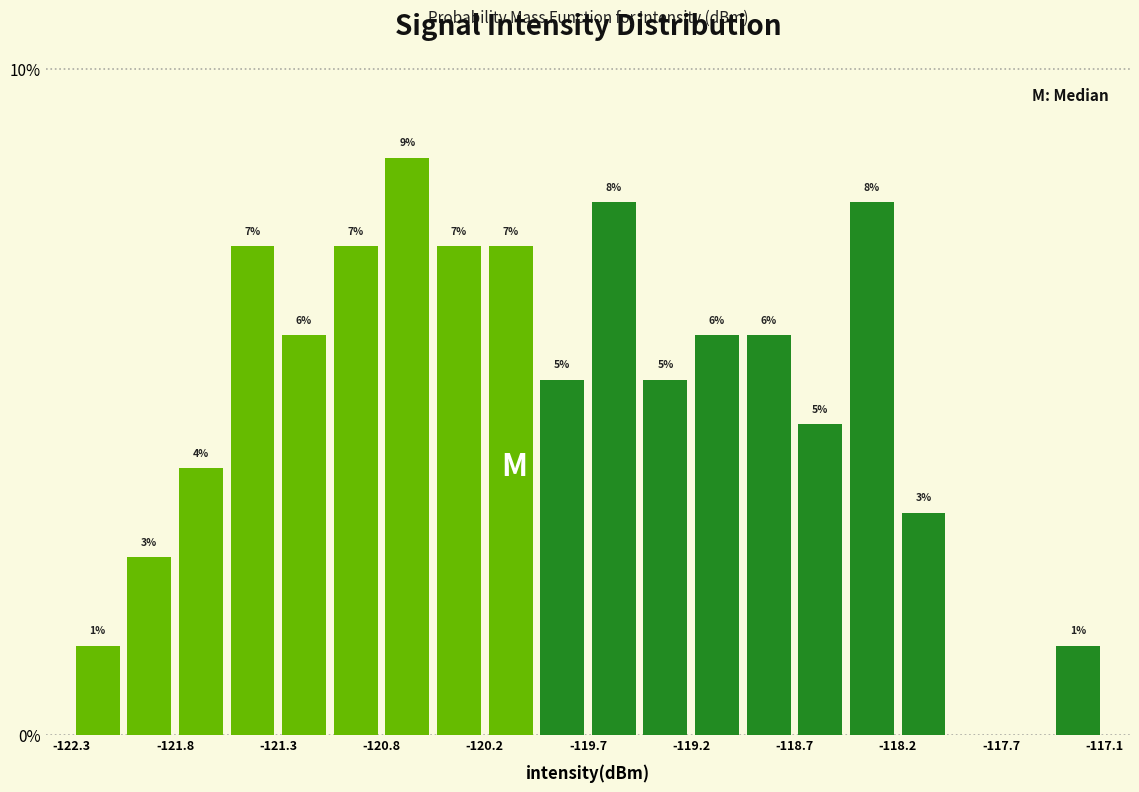

Around what value on the x-axis is the tallest bar? Give the approximate position of its centre, as read against the axis.

-120.6